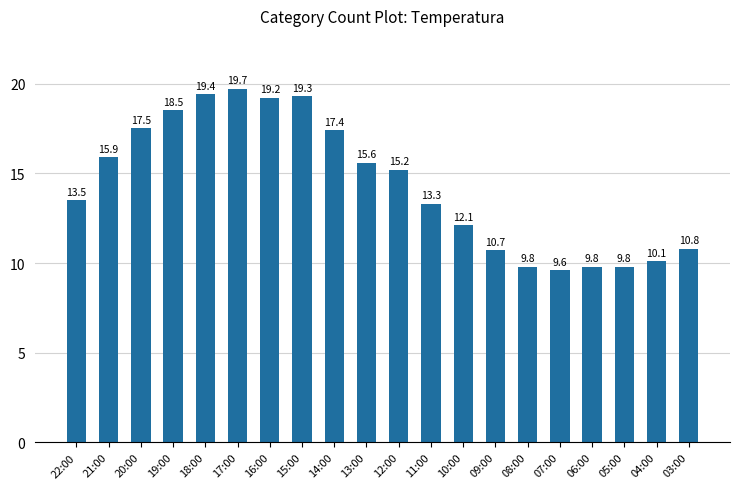

What position from the left is 11:00?

12